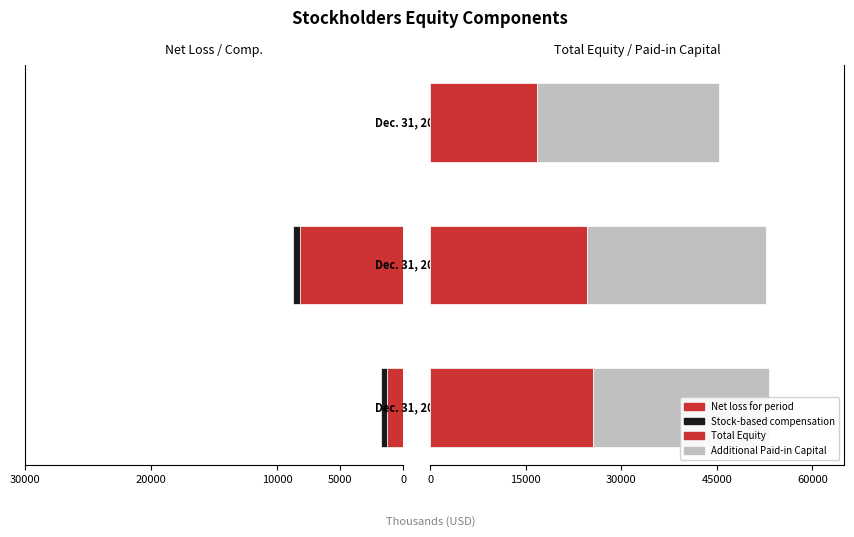

What is the difference between the second highest and minimum values in the Net loss for period series?

1320